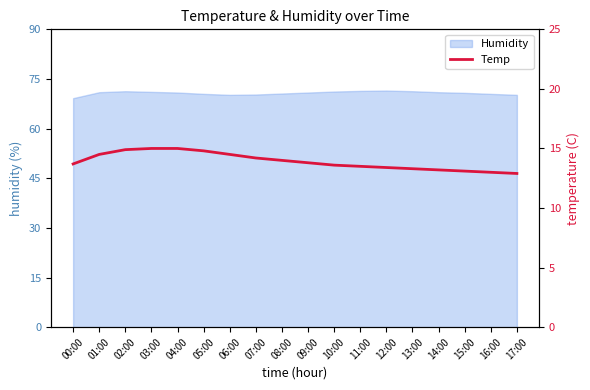

What is the difference between the values at 06:00 and 10:00?

0.9